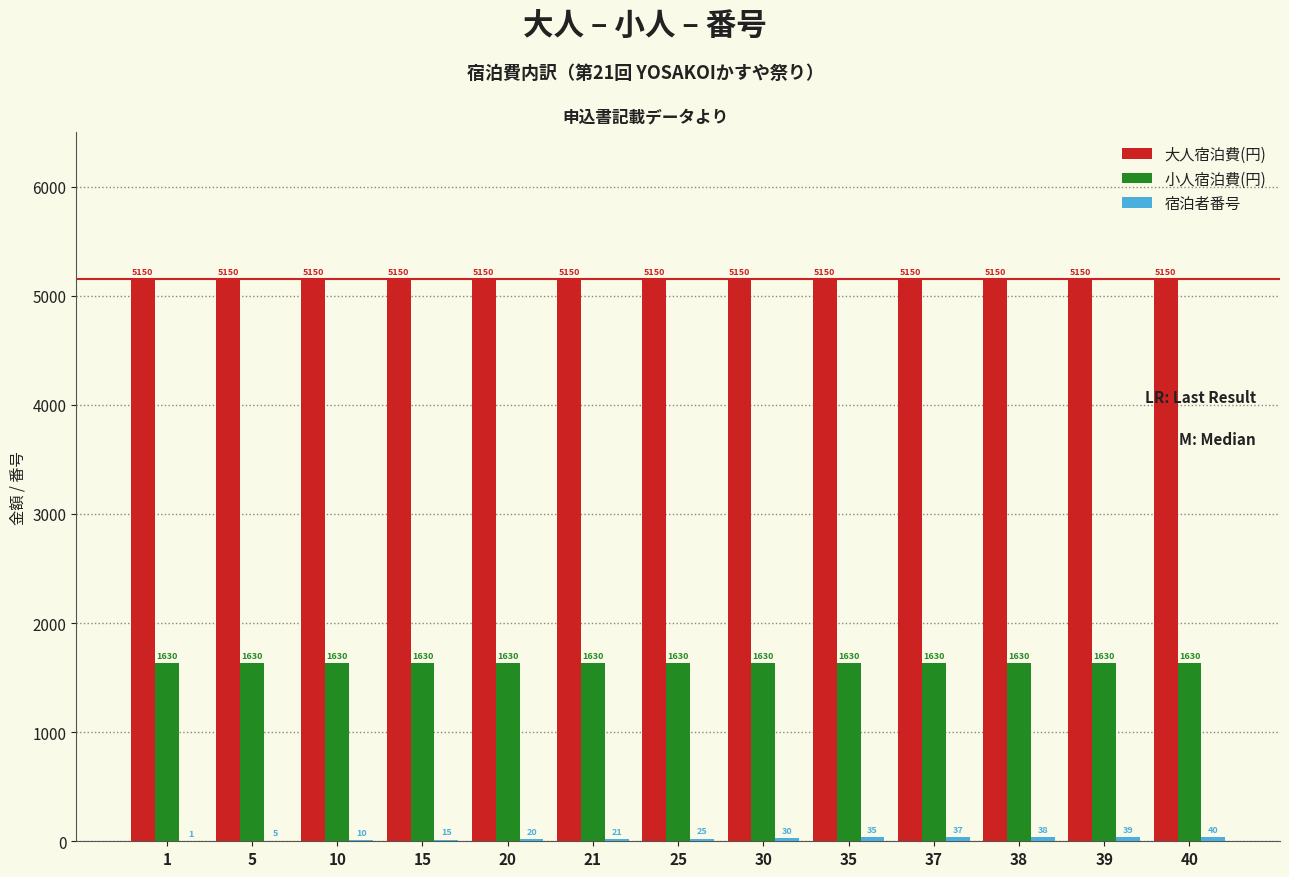

How many distinct data groups are displayed?

3